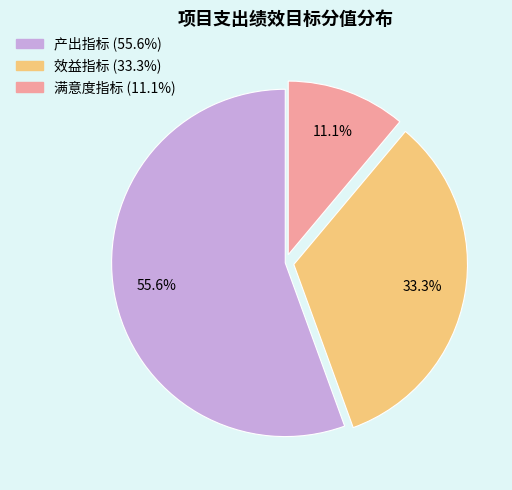

Does 产出指标 represent more than half of the total?

Yes